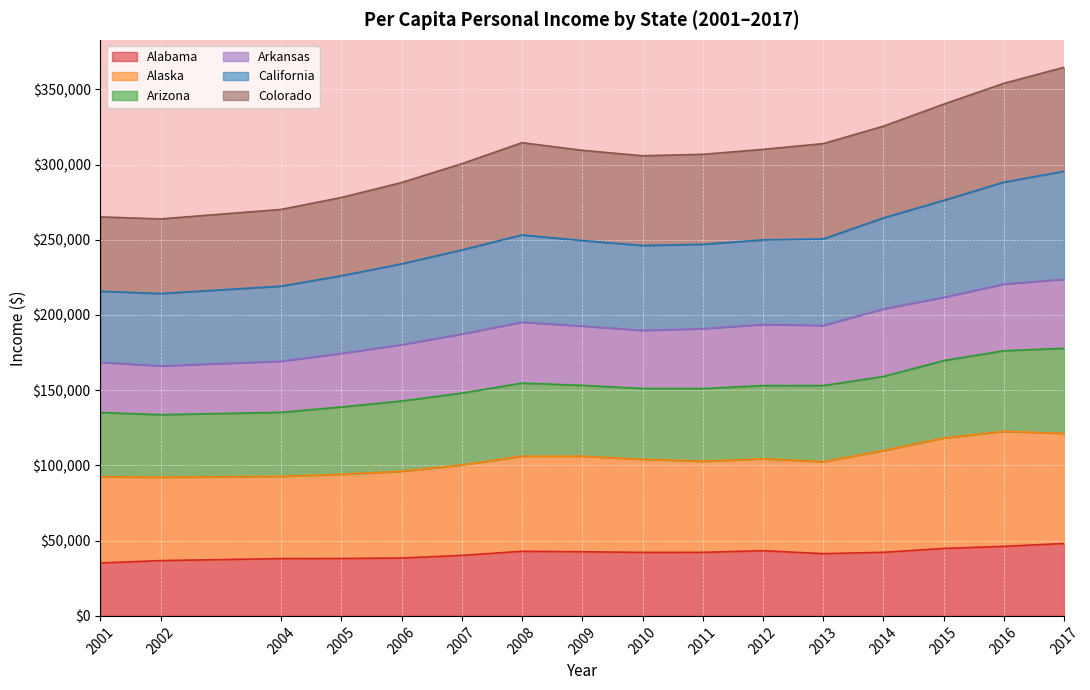

What is the average value of the Alabama series?

41451